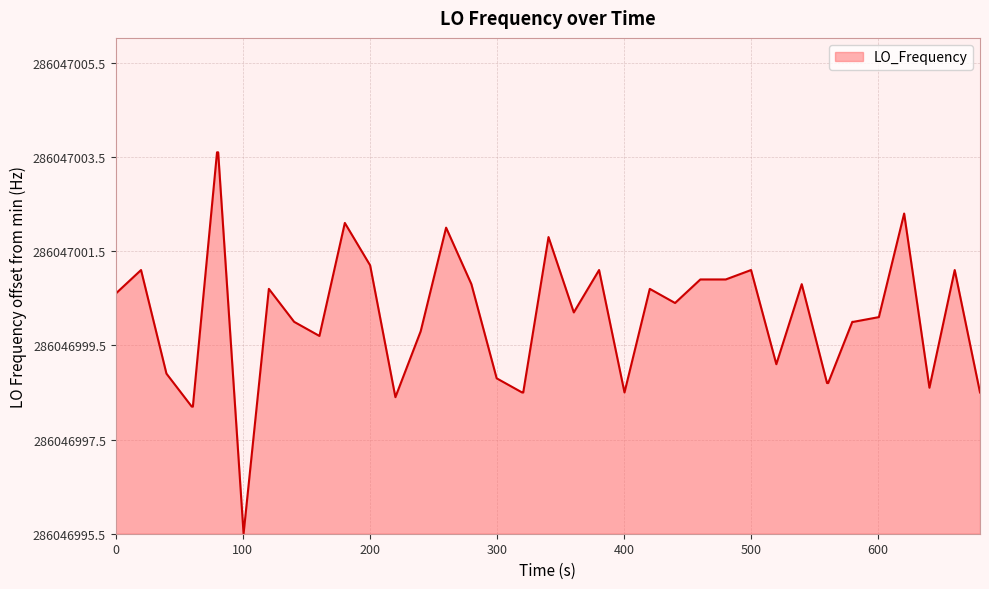

Is this an area chart (filled region under the line)?

Yes